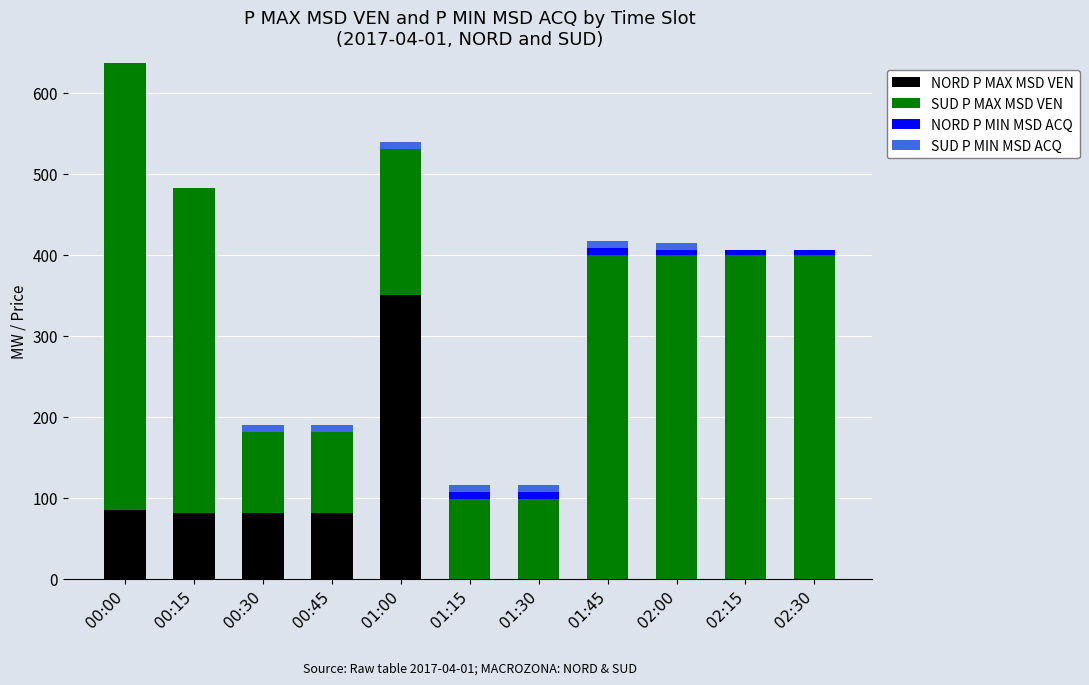

At which category is the sum across all series the highest?

00:00